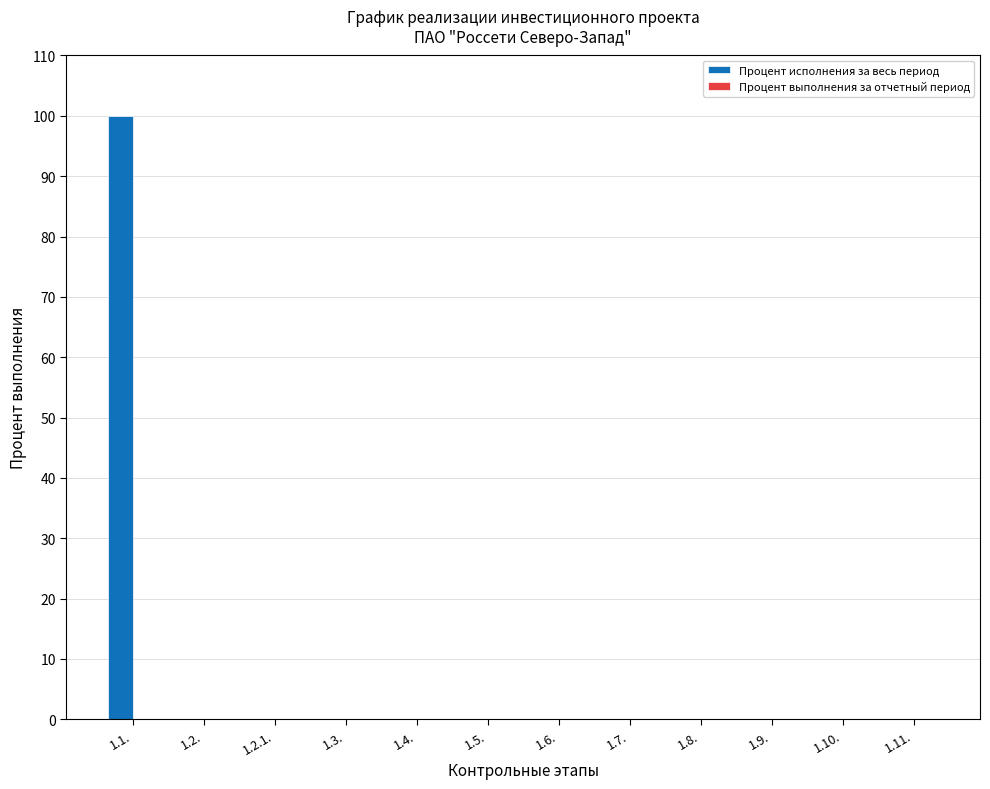

What is the sum of all values?

100